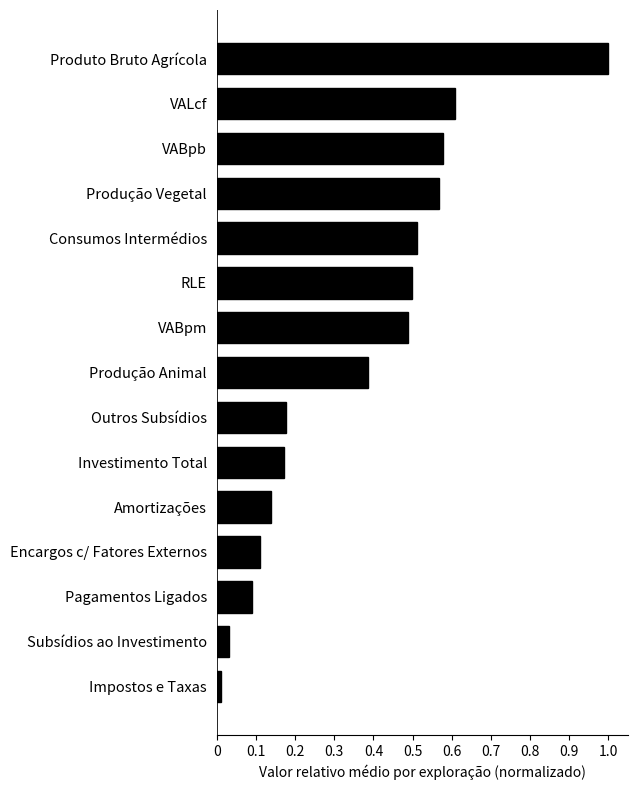

At which category does the chart reach its minimum across all series?

Impostos e Taxas